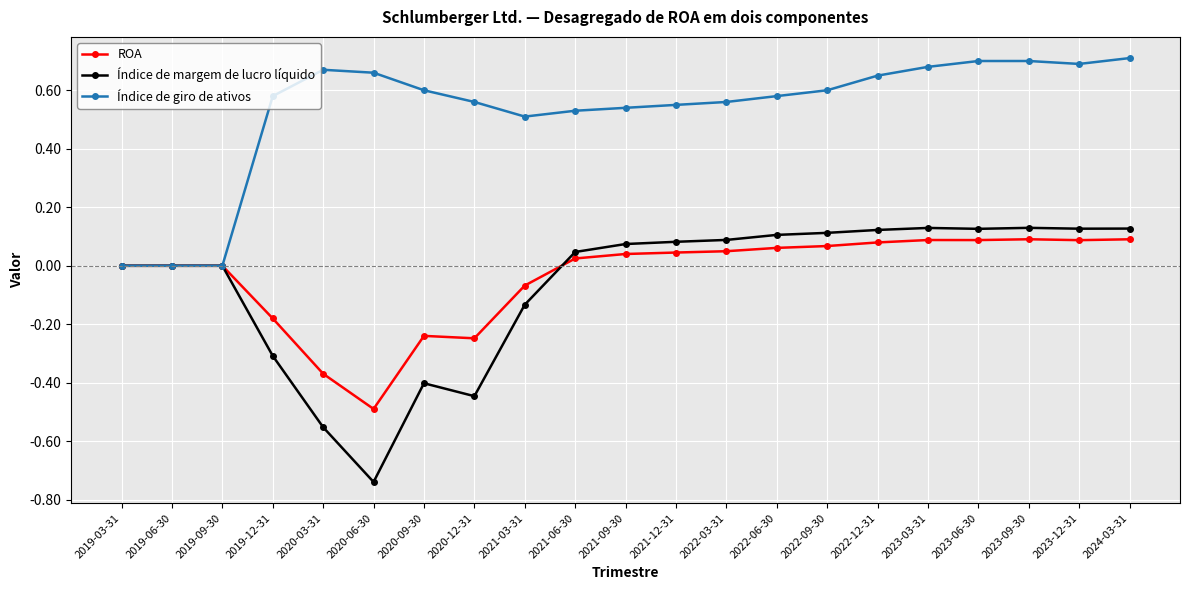

True or false: ROA has a value of -0.1 at 2020-12-31.

False